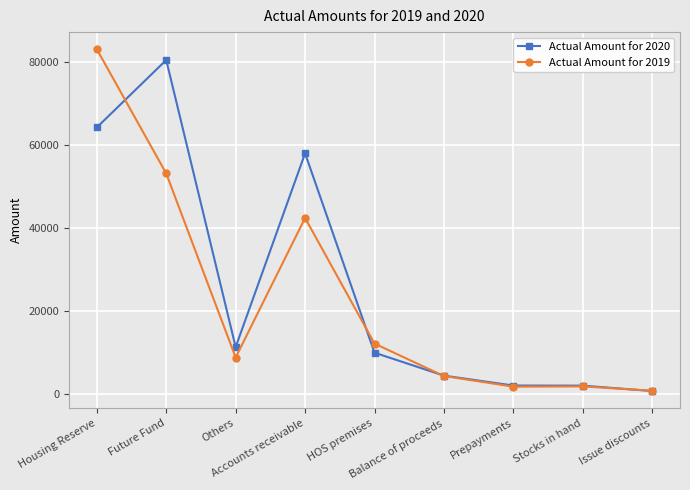

What is the label of the 7th point from the left?

Prepayments